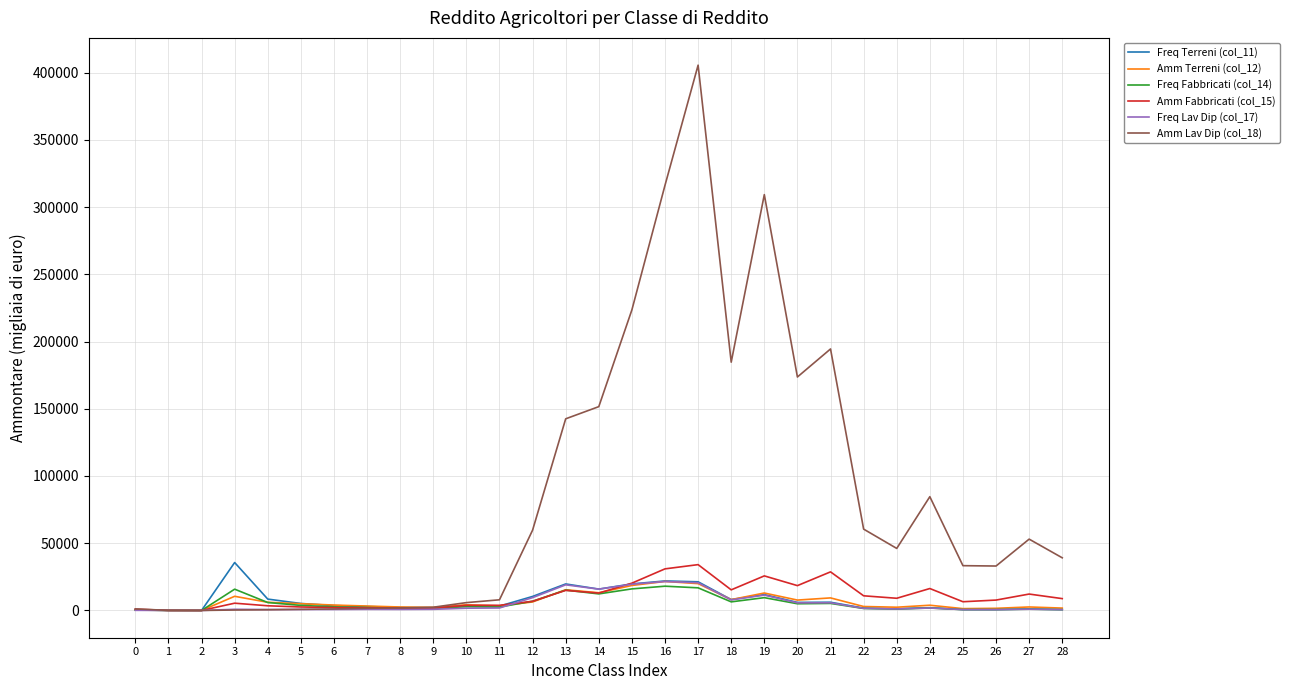

Is this an area chart (filled region under the line)?

No